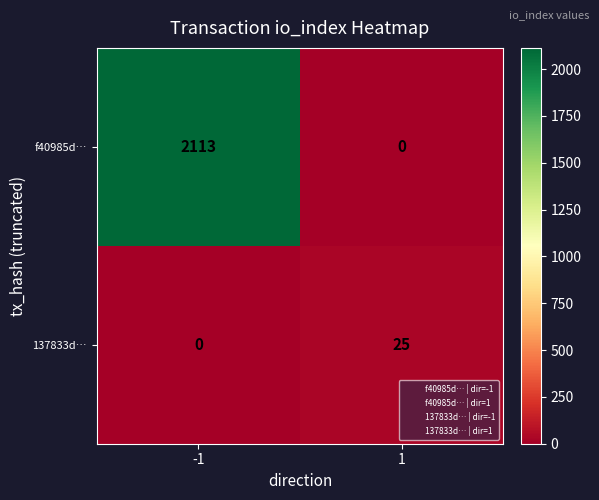

Which series has the largest total across all categories?

f40985d…